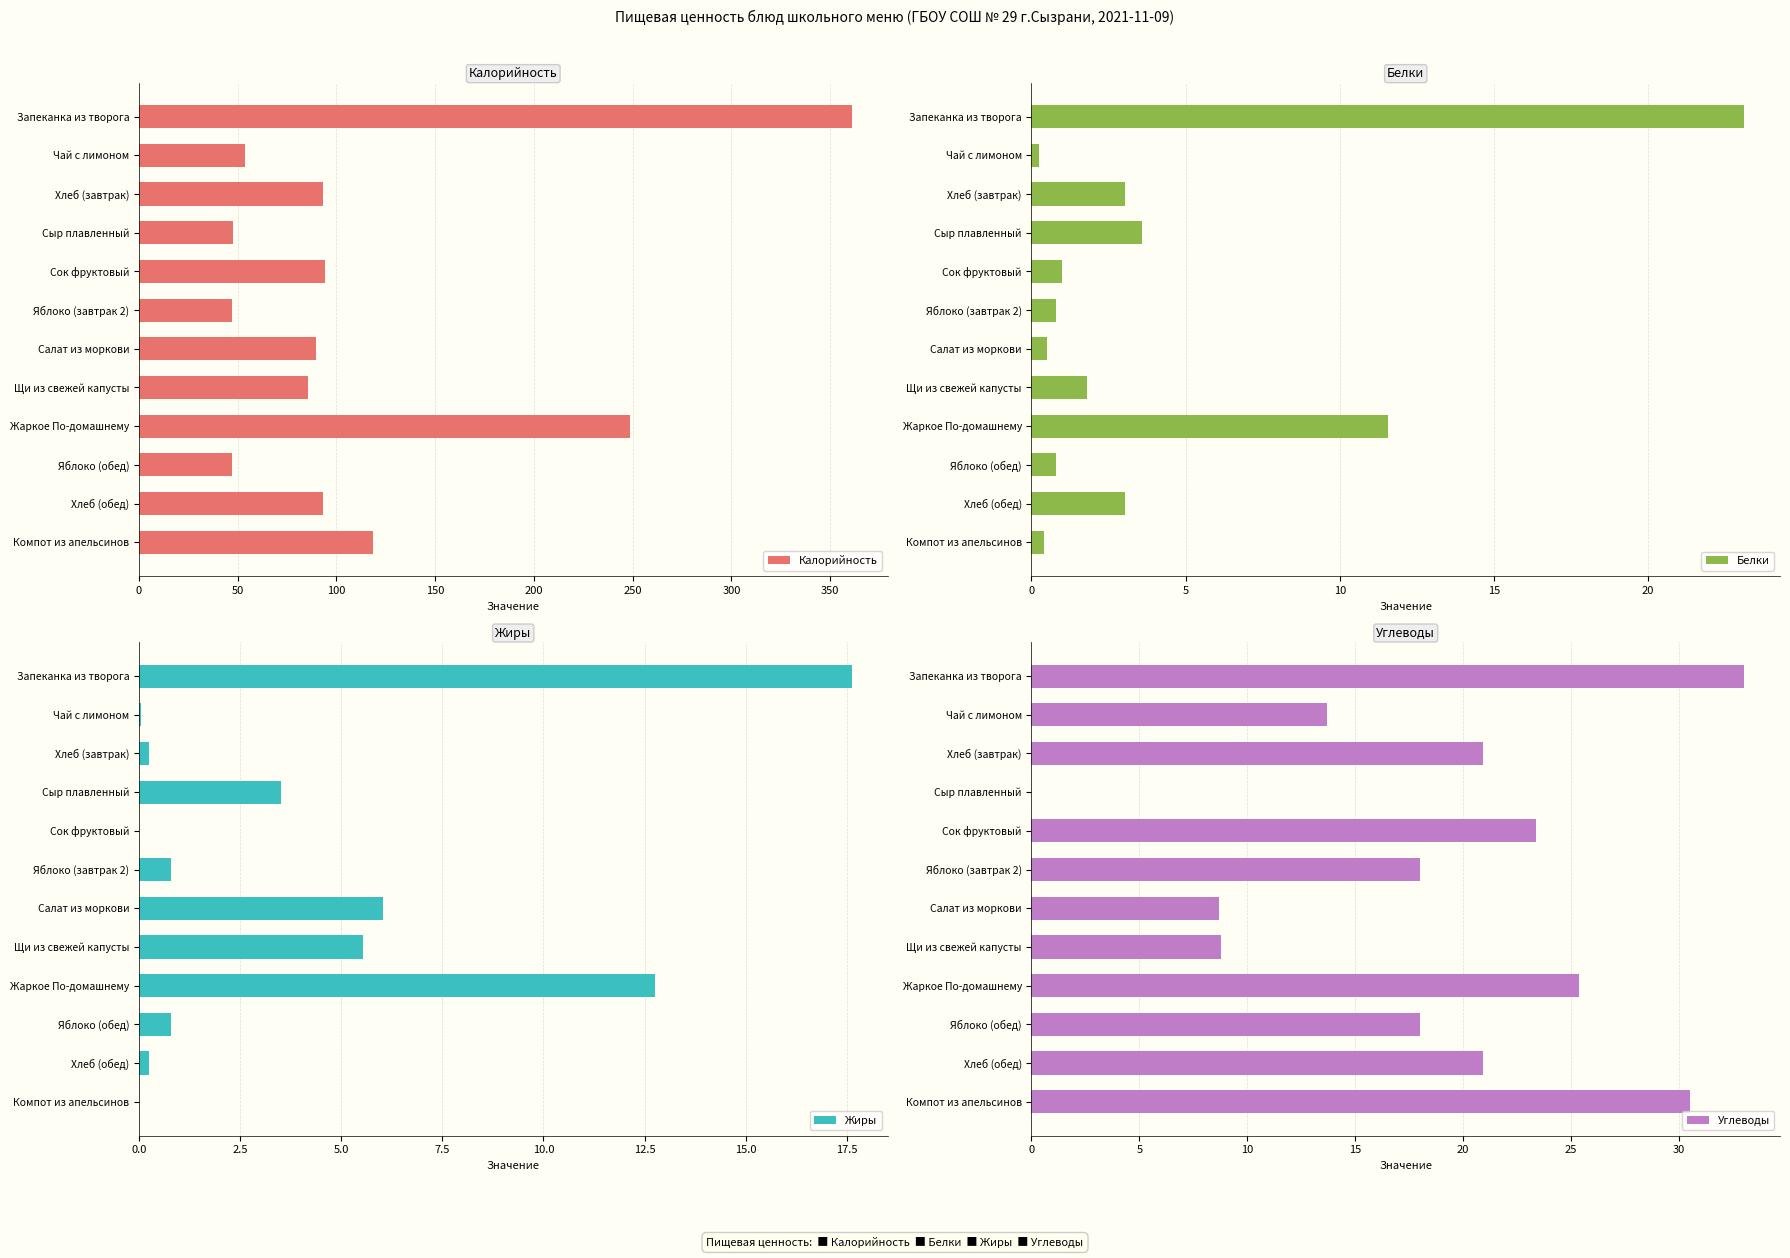

At which label is Калорийность closest to 204?

Жаркое По-домашнему